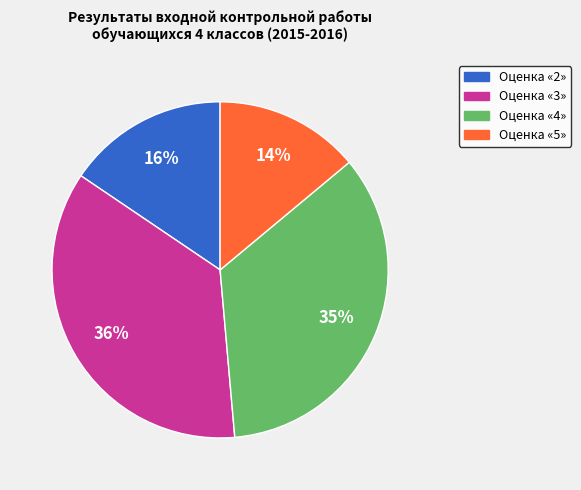

Is there any slice that represents more than half of the pie?

No